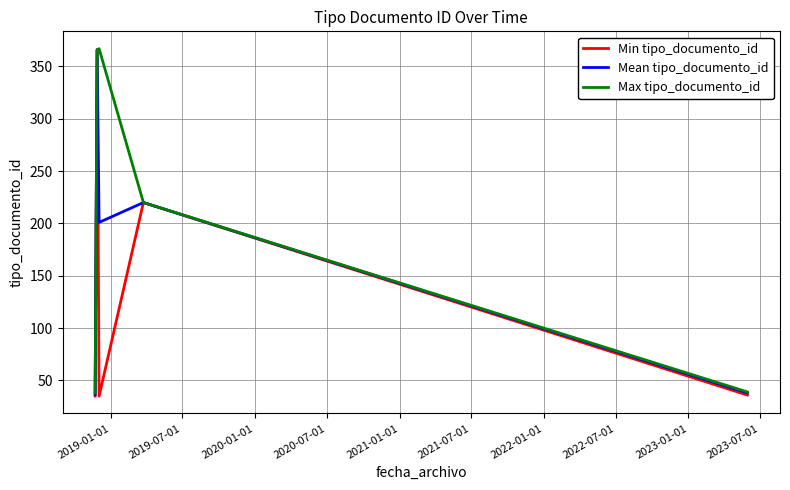

How many interior local valleys does the Mean tipo_documento_id series have?

1